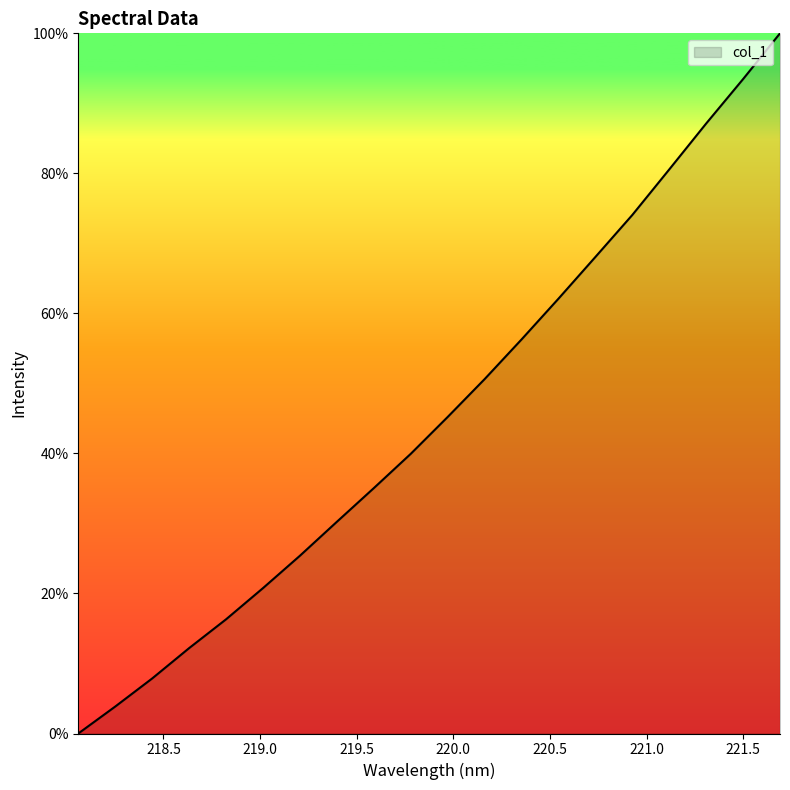

What is the greatest value displayed?

100.0